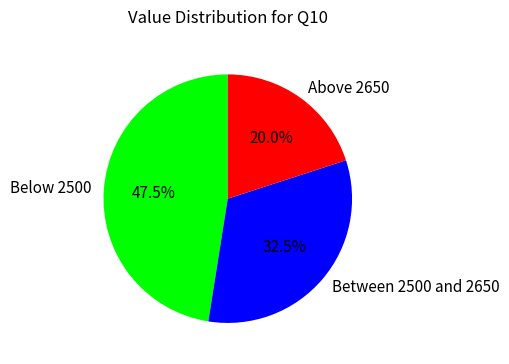

To the nearest percent, what is the average slice percentage?

33%